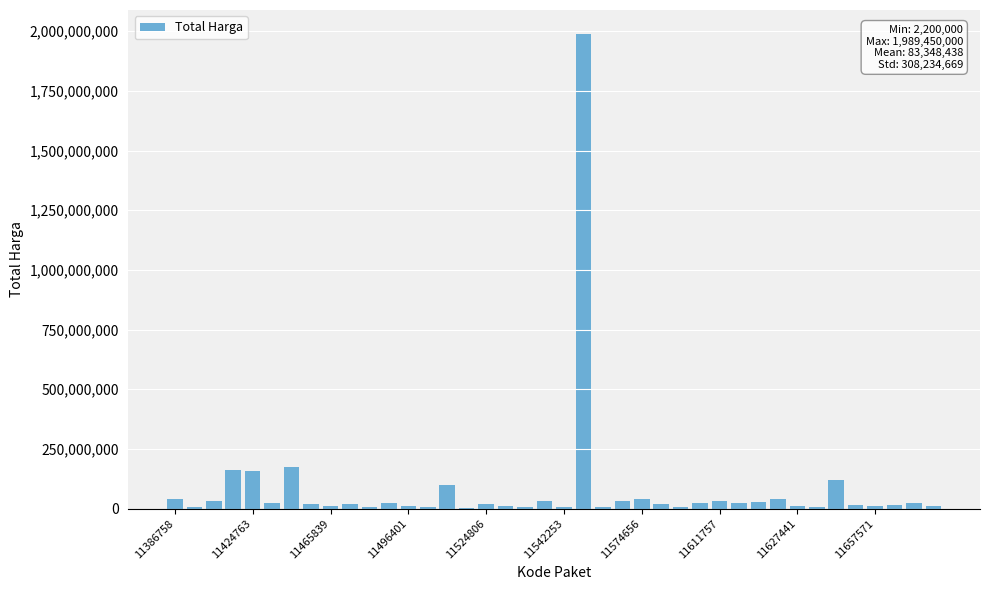

What is the sum of all values?

3333937500